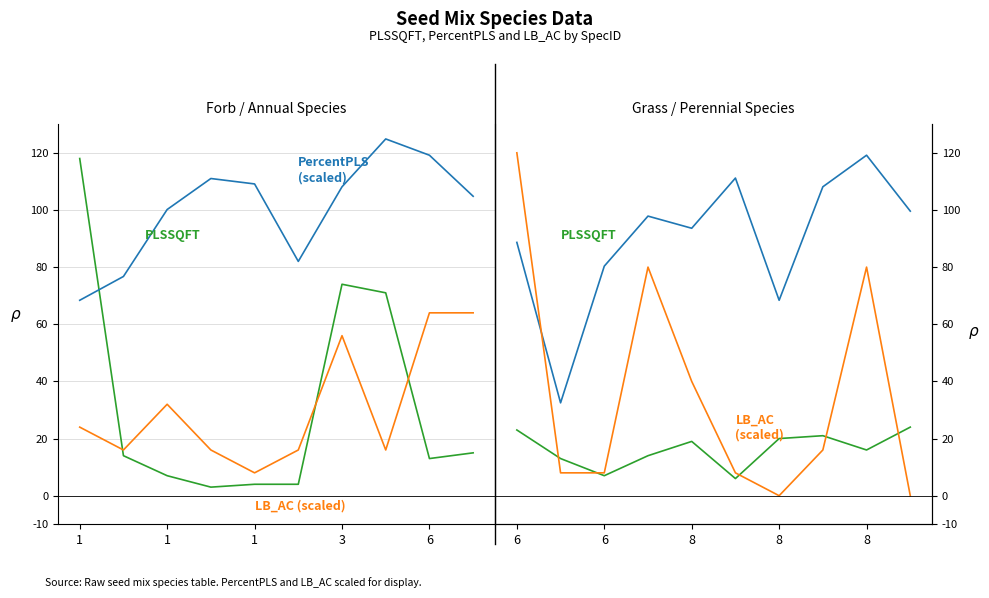

At which category does PercentPLS (scaled) reach its first local valley?

1